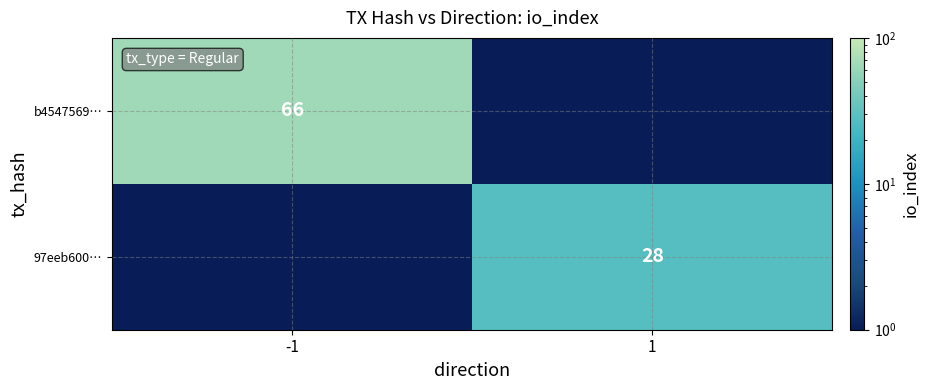

What is the average value of the 97eeb600… series?

14.0